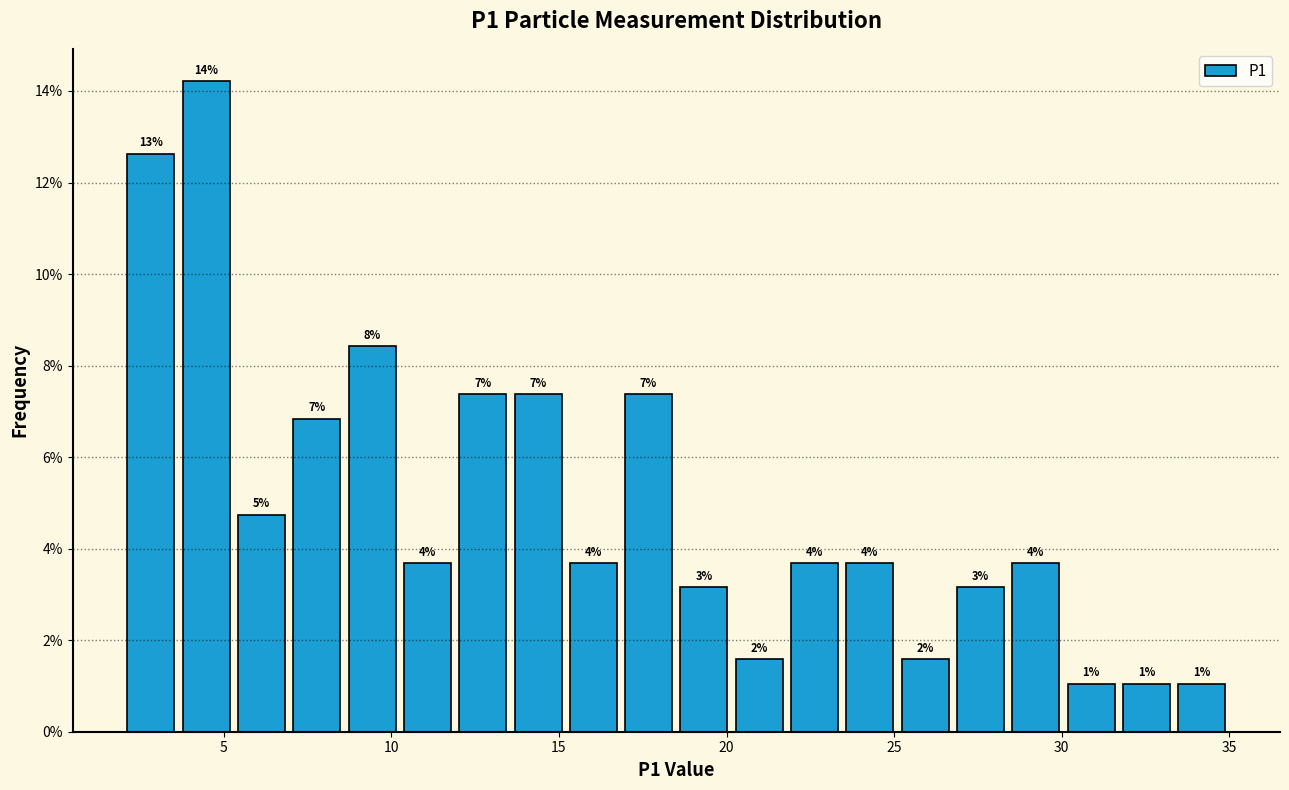

Around what value on the x-axis is the tallest bar? Give the approximate position of its centre, as read against the axis.

4.5